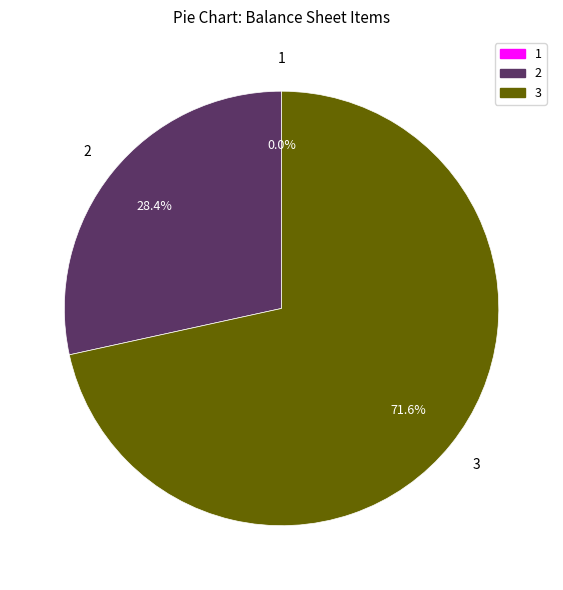

Is there any slice that represents more than half of the pie?

Yes